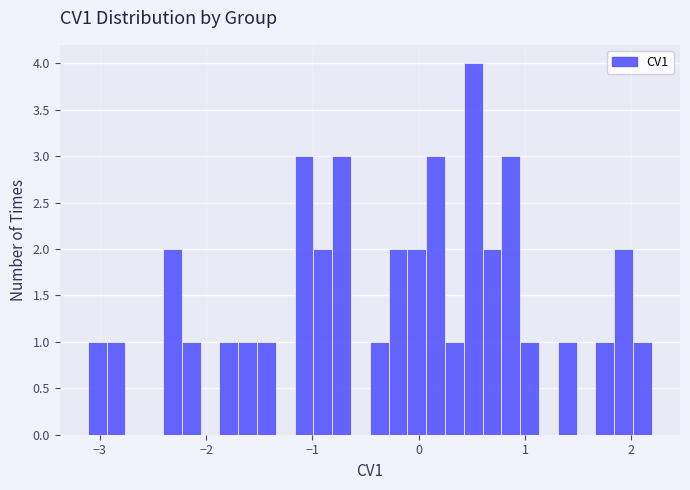

Around what value on the x-axis is the tallest bar? Give the approximate position of its centre, as read against the axis.

0.5